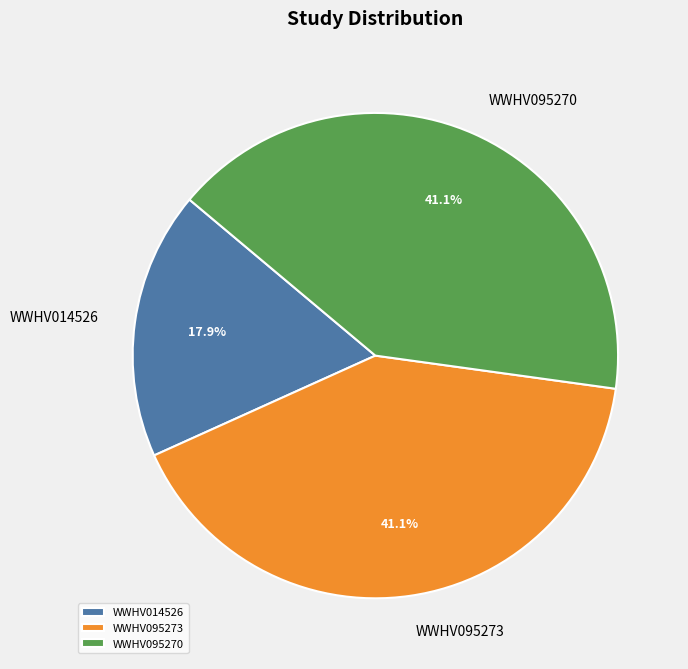

What is the smallest slice in the pie chart?

WWHV014526